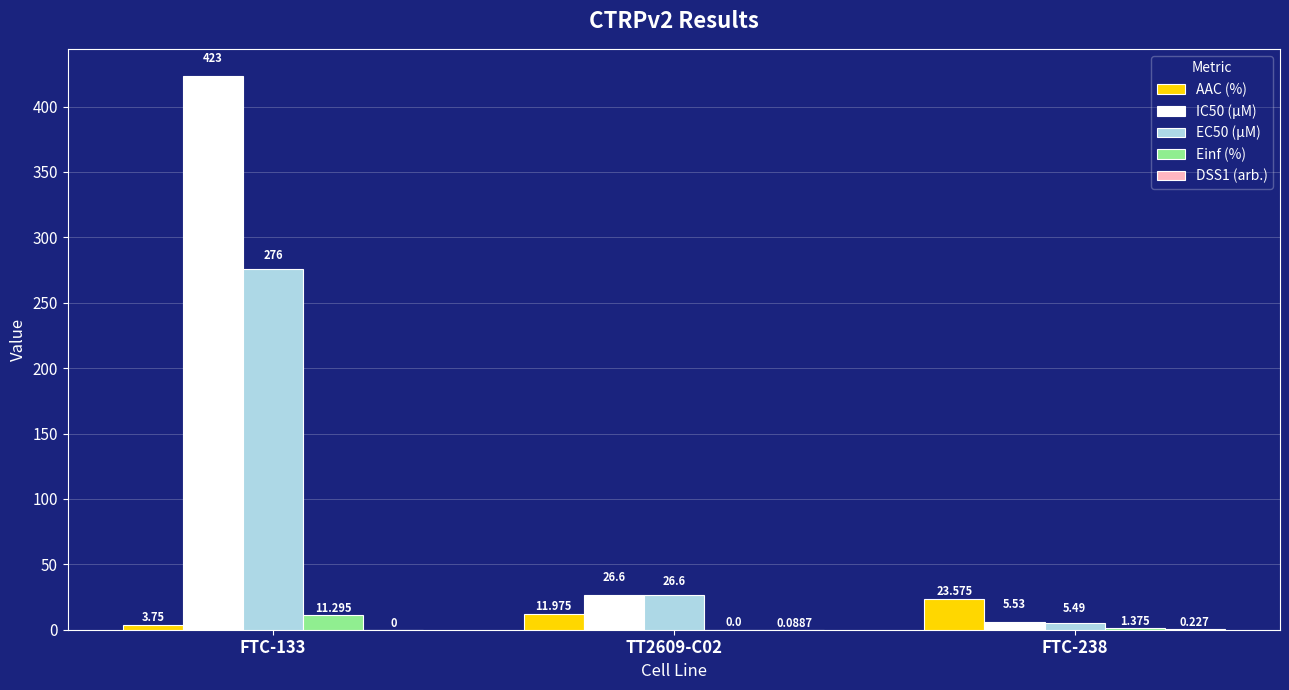

How many distinct data groups are displayed?

5